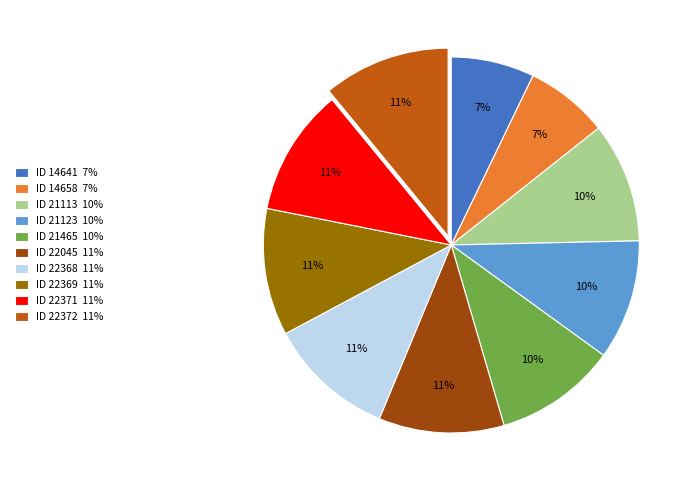

The ID 21113 10% slice represents 1% of the pie. True or false?

False